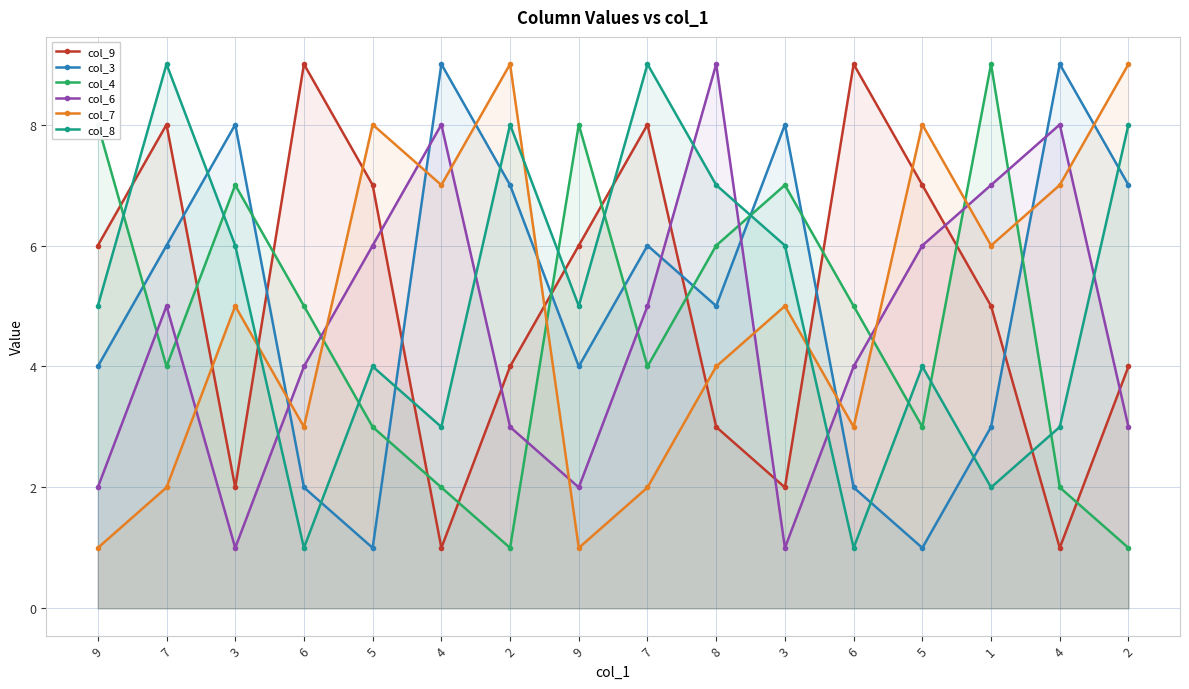

True or false: col_4 has a value of 6 at 8.

True